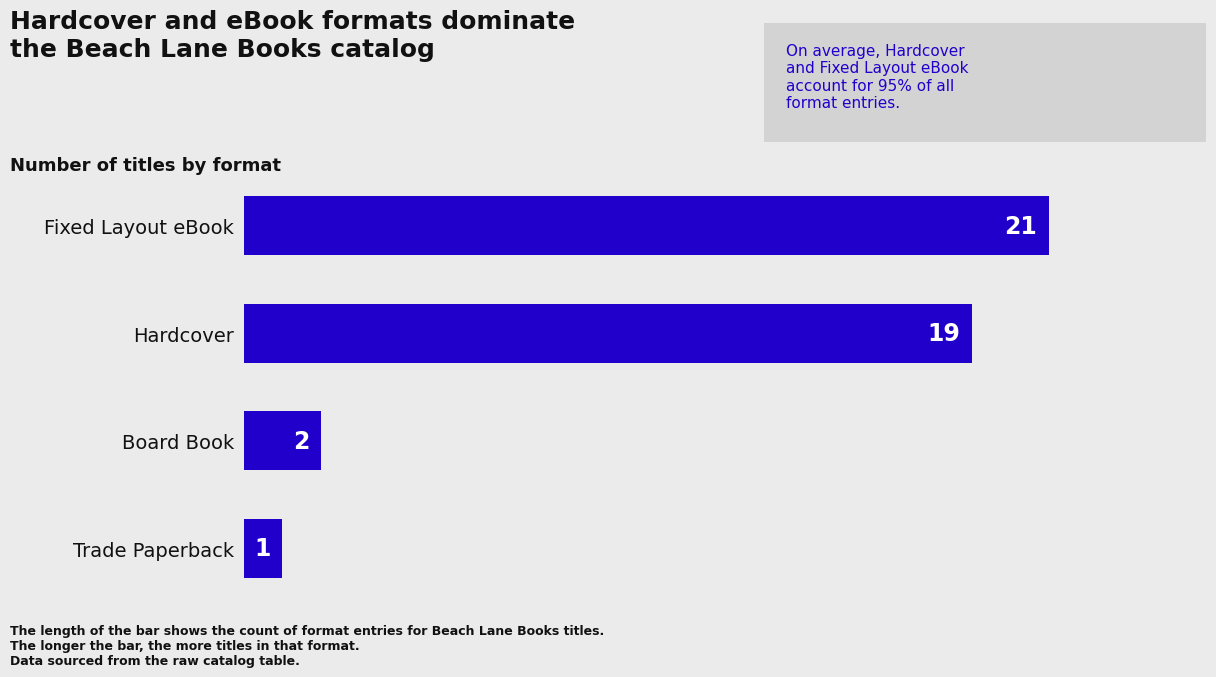

Approximately how many times larger is the value at Hardcover compared to Board Book?

9.5